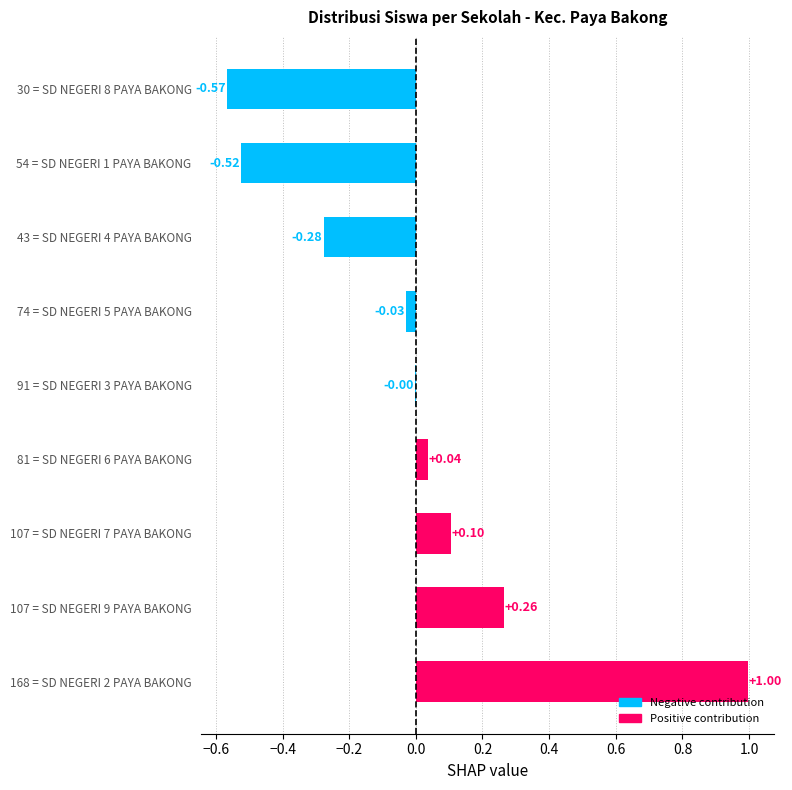

What is the change in value from 168 = SD NEGERI 2 PAYA BAKONG to 81 = SD NEGERI 6 PAYA BAKONG?

-1.0